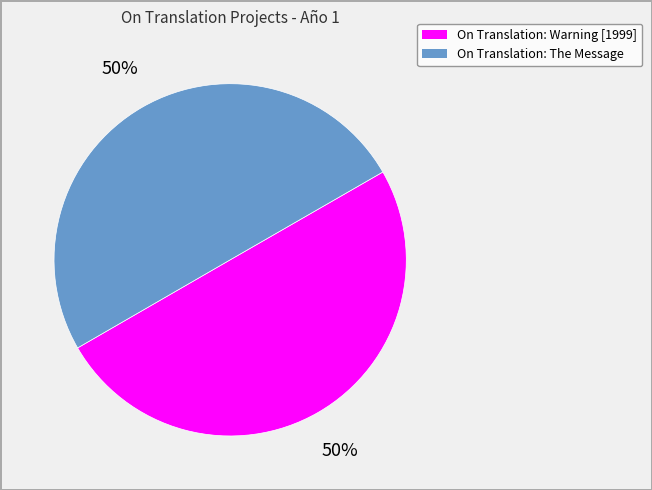

Count the number of slices in the pie.

2